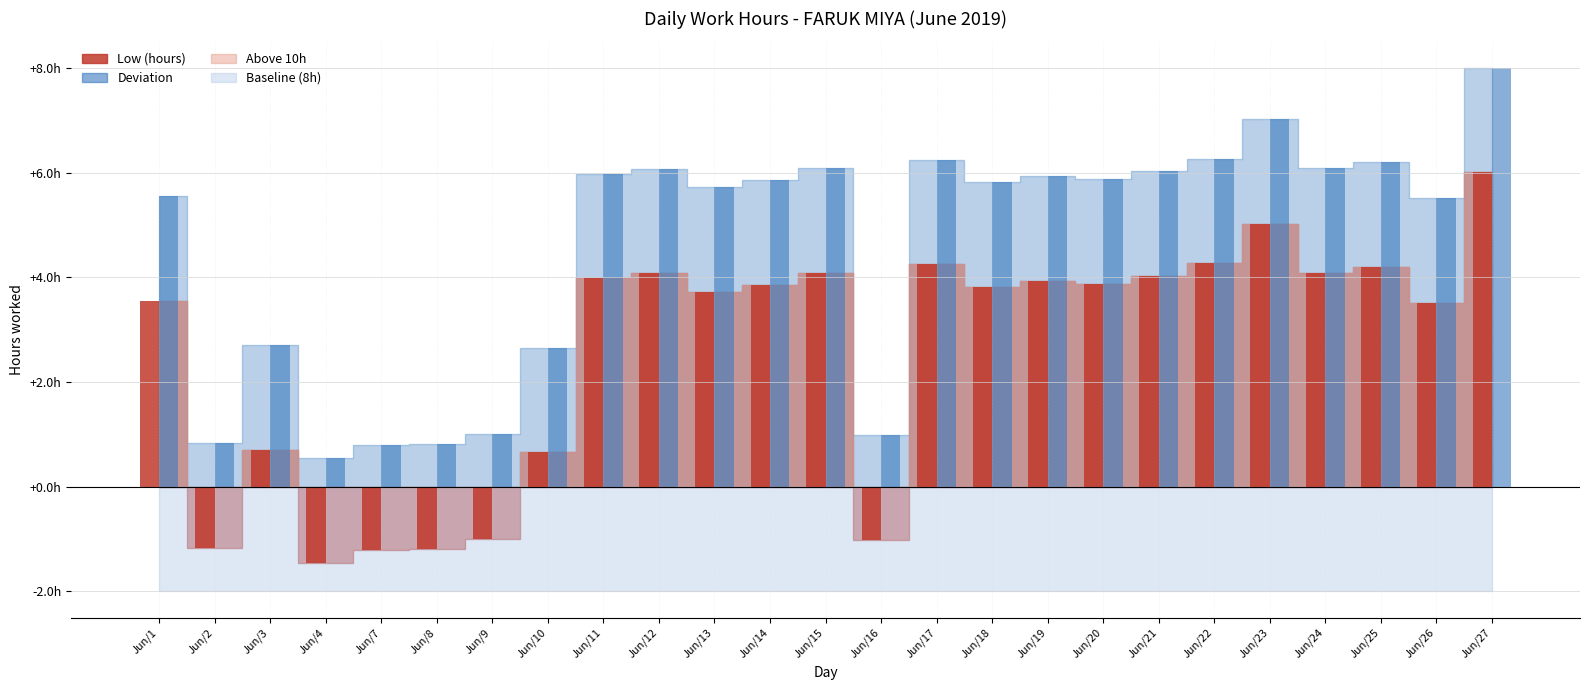

Which series has the widest spread of values?

Low (hours)